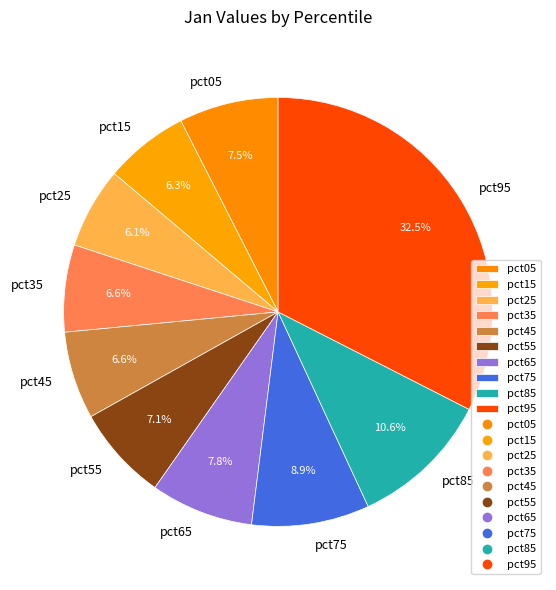

How many slices are in this pie chart?

10